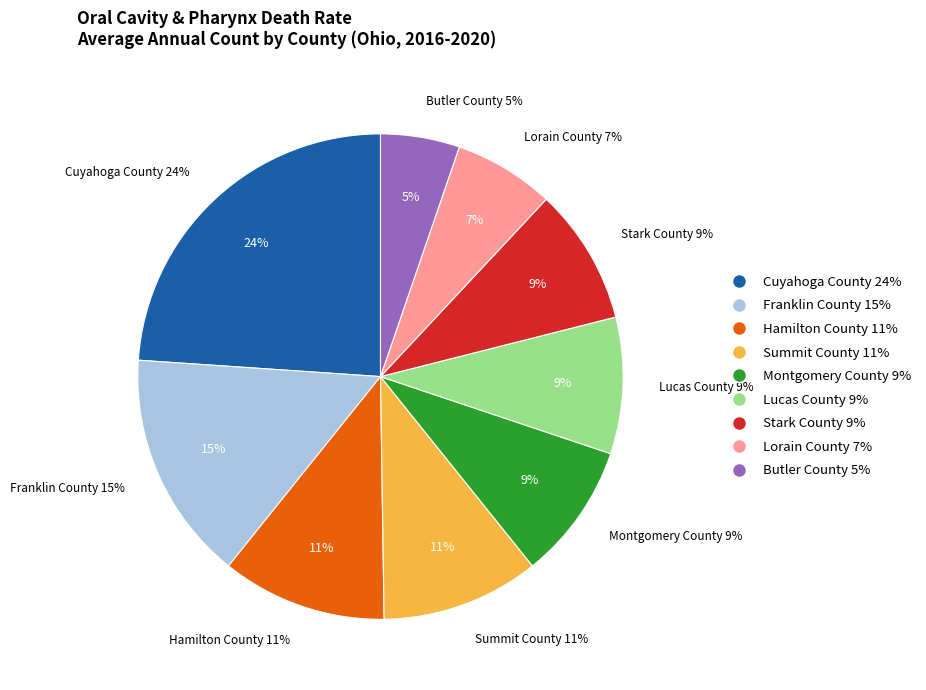

How many segments does this pie chart have?

9